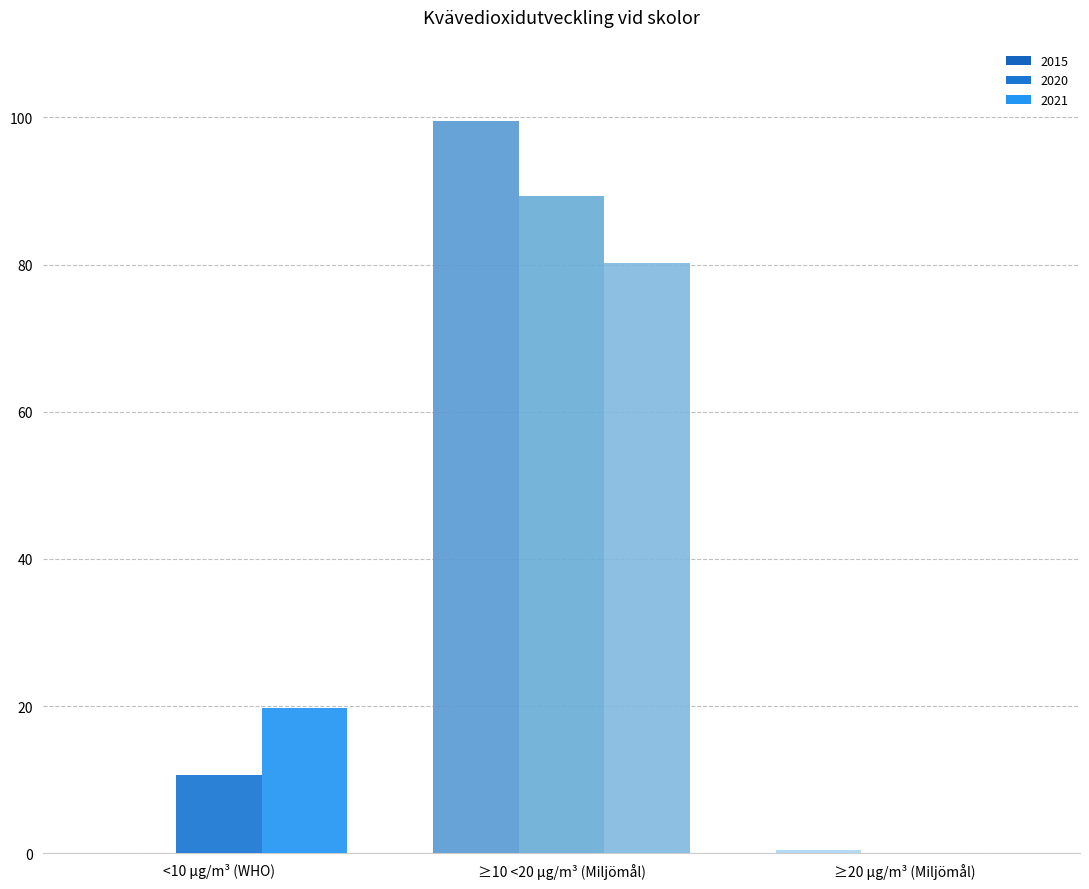

What is the sum of the 2020 values at <10 µg/m³ (WHO) and ≥20 µg/m³ (Miljömål)?

10.6